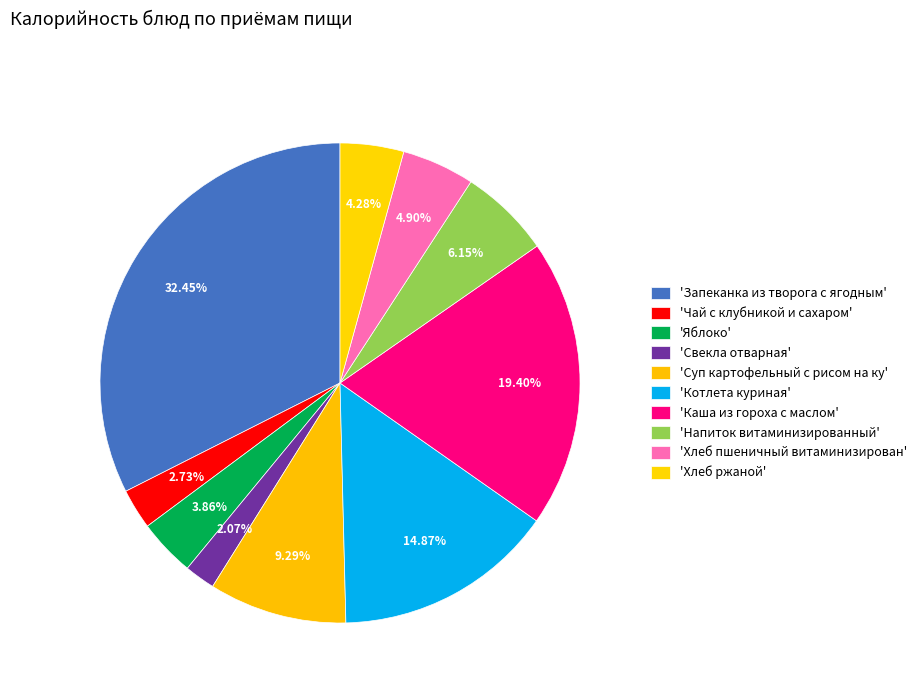

How many segments does this pie chart have?

10